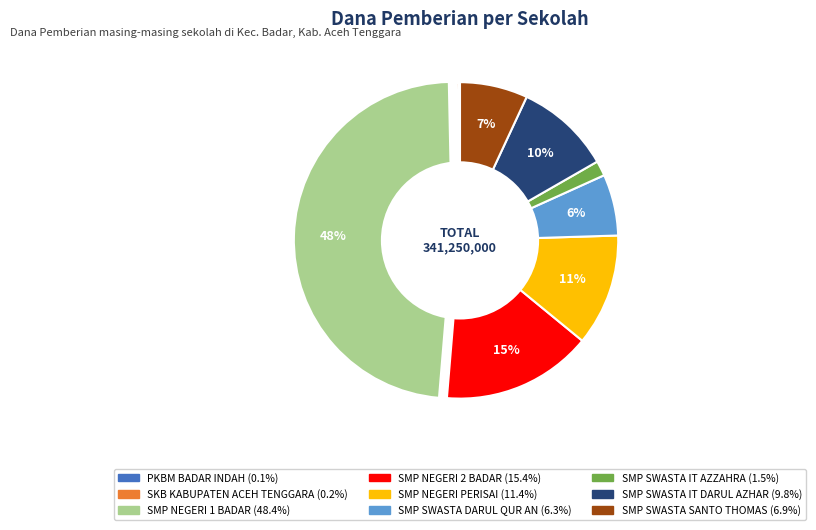

Do SMP SWASTA IT AZZAHRA and SMP SWASTA IT DARUL AZHAR together represent more than half of the pie?

No